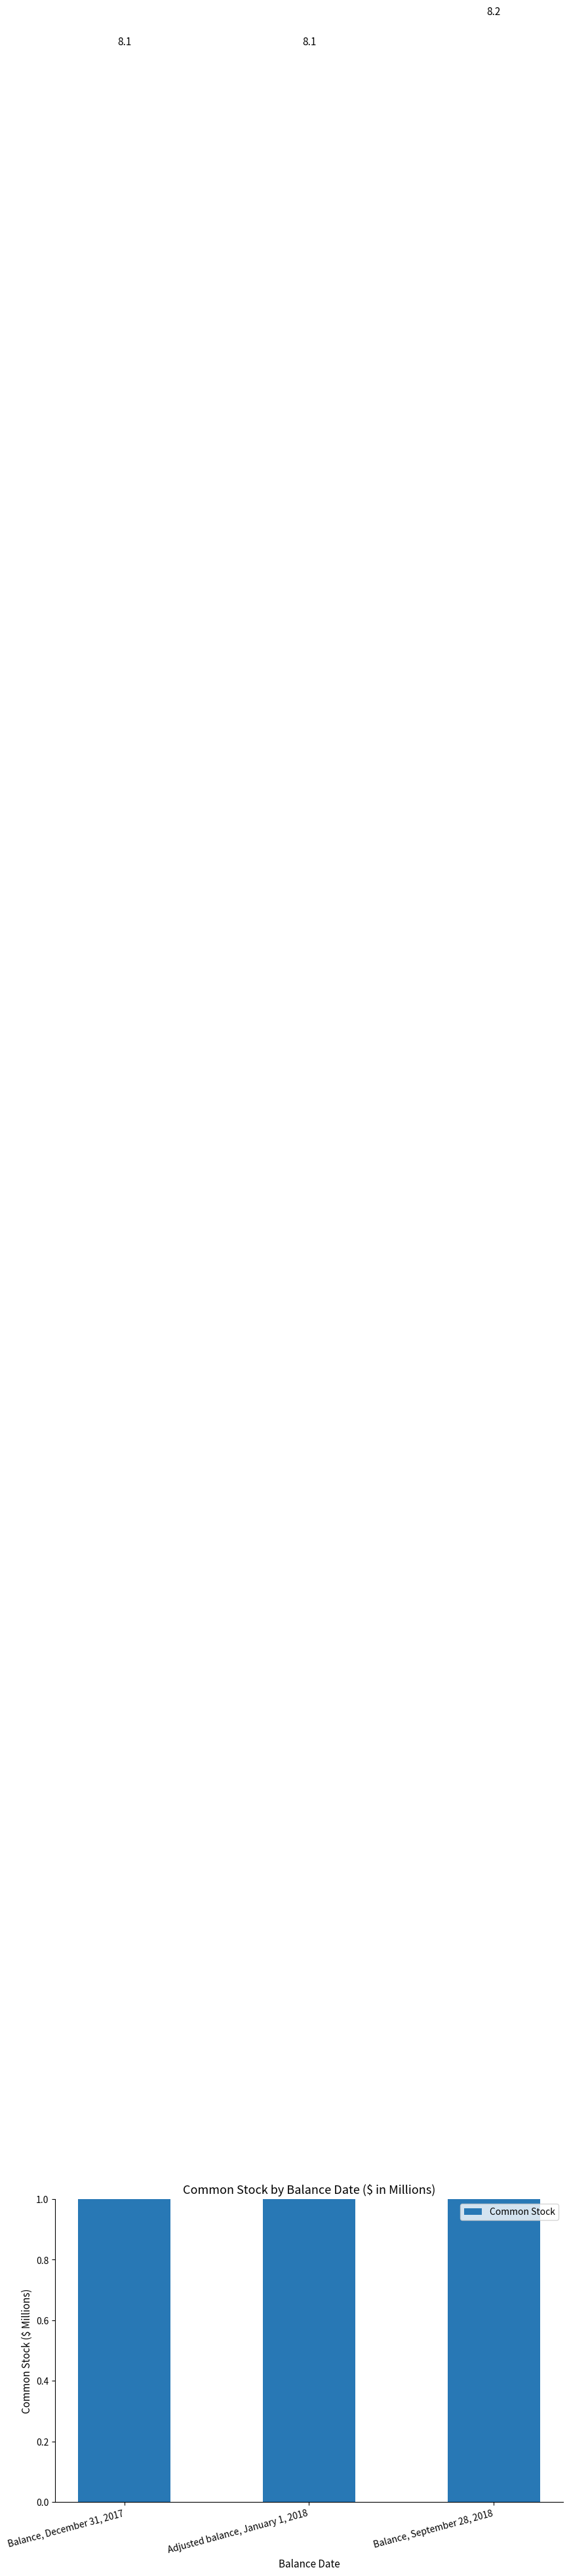

What is the average value?

8.1